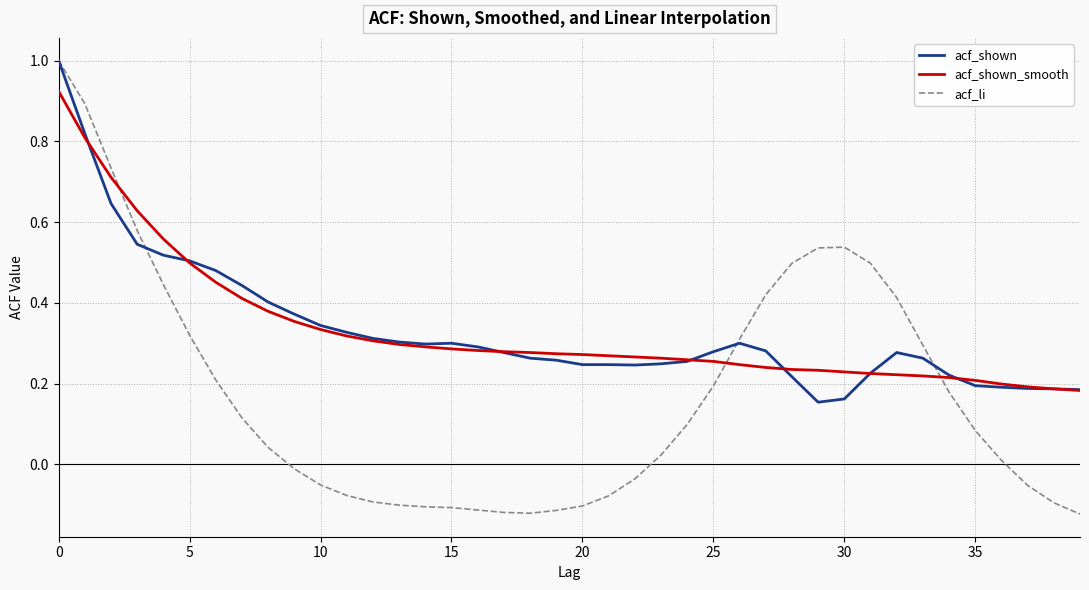

What is the greatest value displayed?

1.0